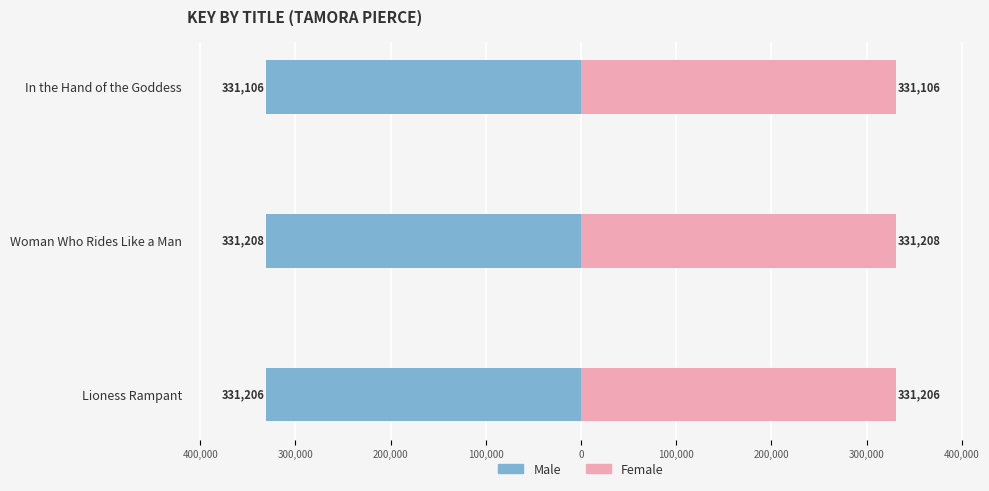

The Female series shows 100035 at Lioness Rampant. True or false?

False